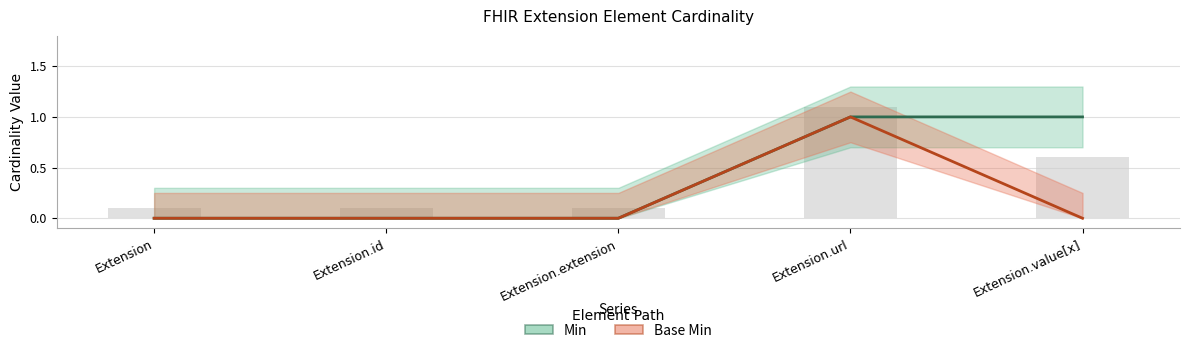

How many Base Min values are between 0 and 1?

5